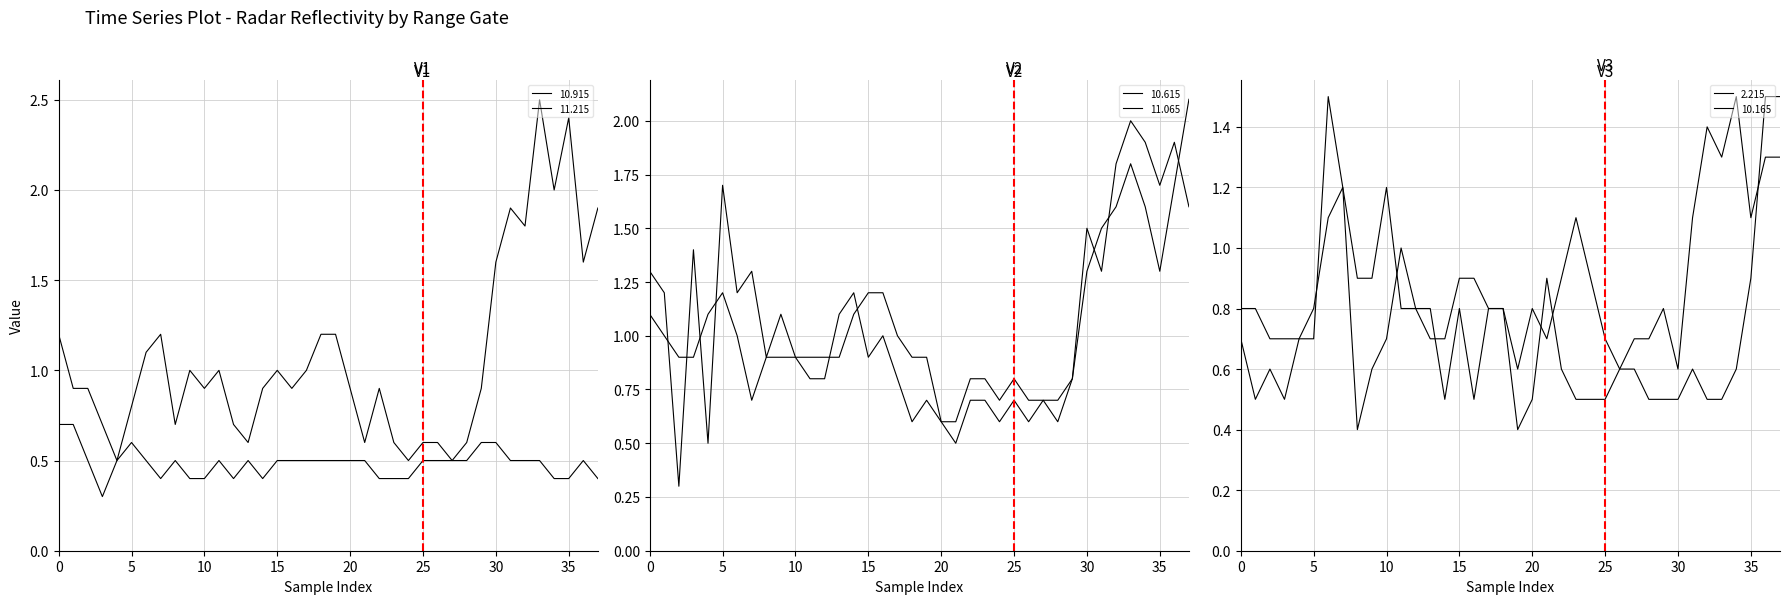

Read the 10.165 value at 2007/08/25 04:40.

0.7